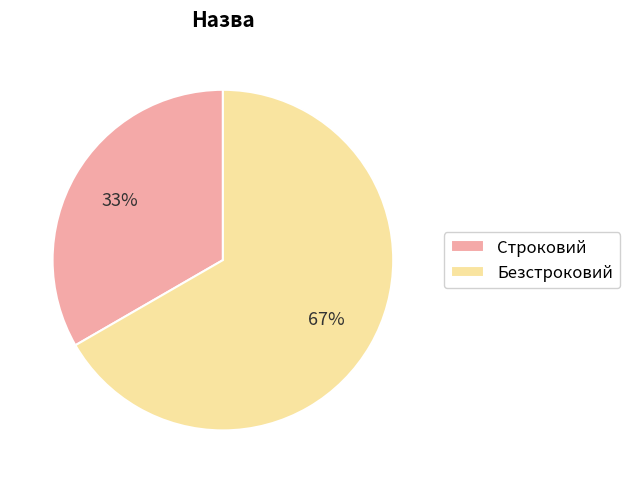

What percentage is the Строковий slice, to the nearest percent?

33%